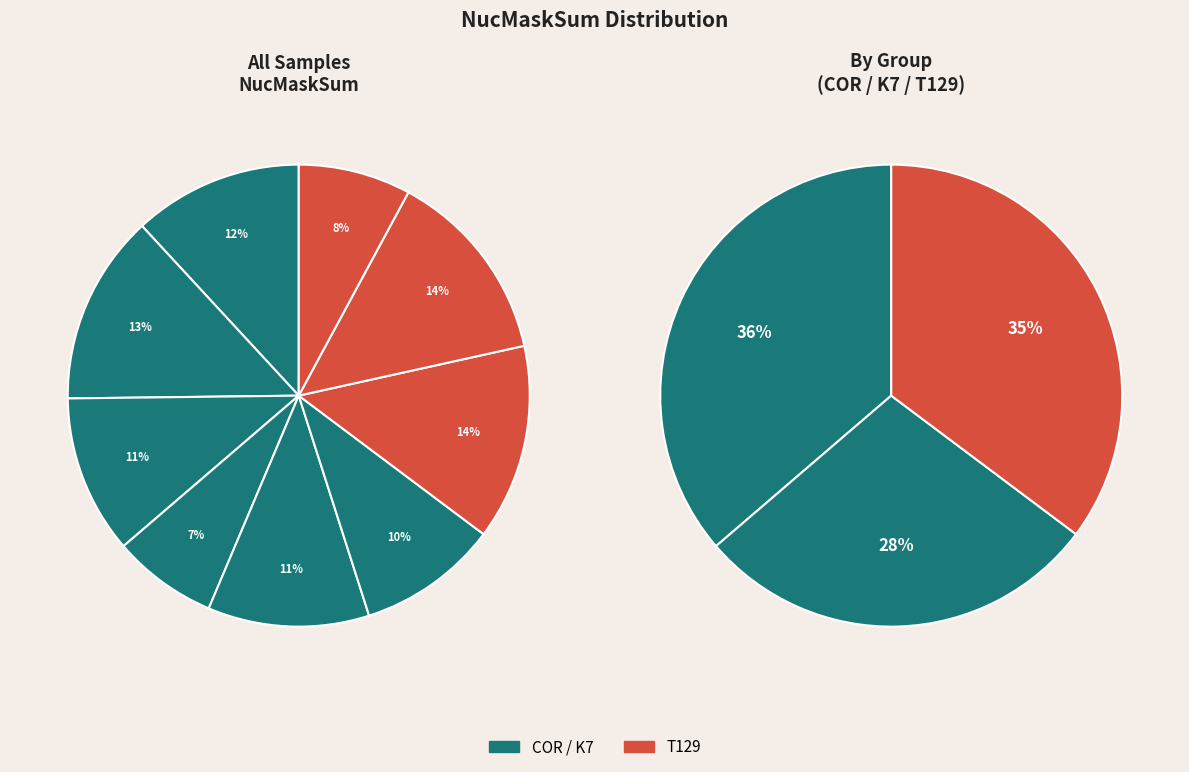

Is there a majority slice in this chart?

No